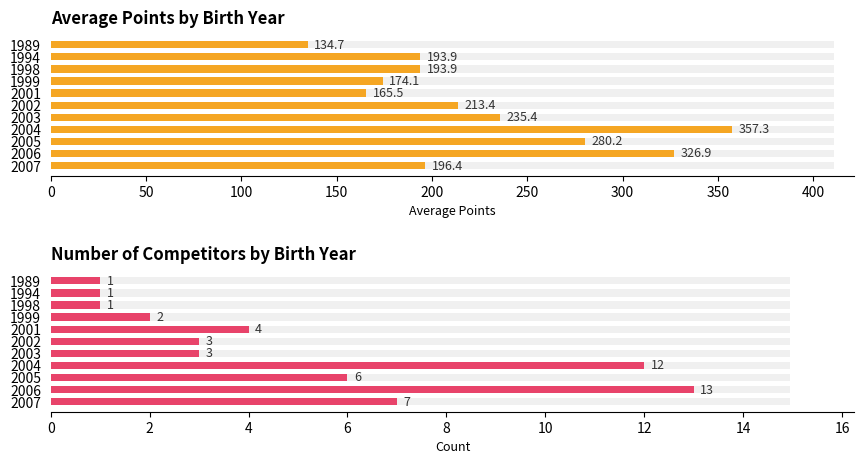

Rank the series at 1989 from highest to lowest value.

Average Points, Number of Competitors